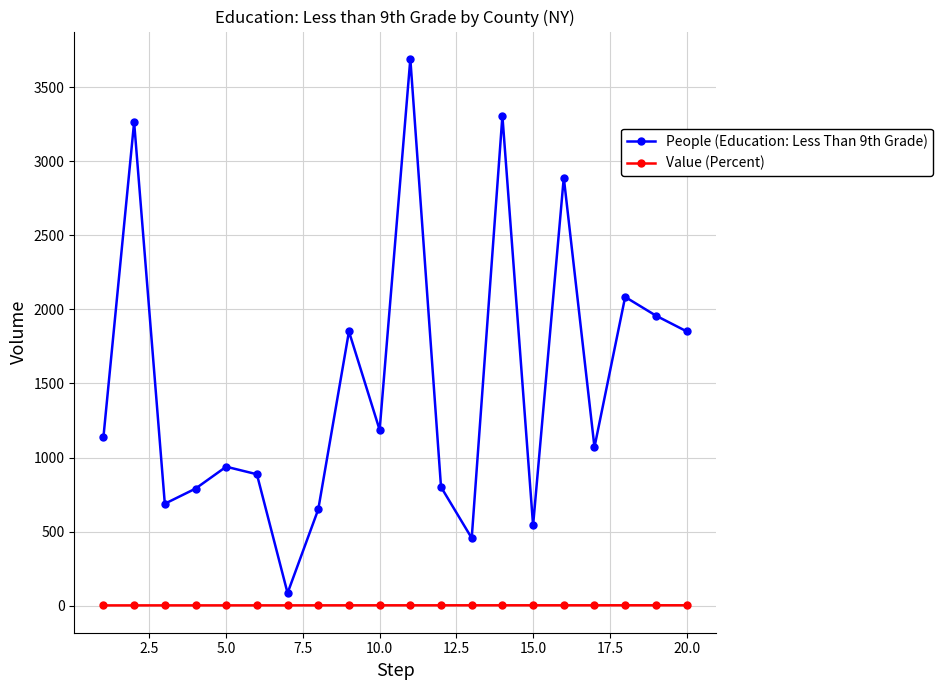

Count the number of data series in this chart.

2